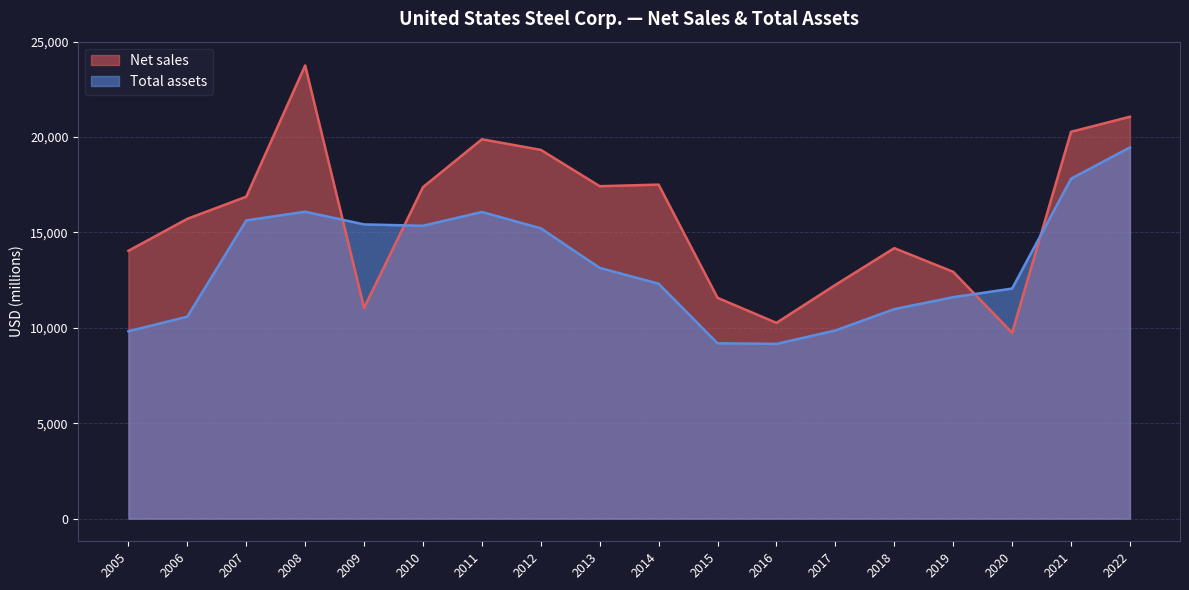

At which category is the sum across all series the highest?

2022